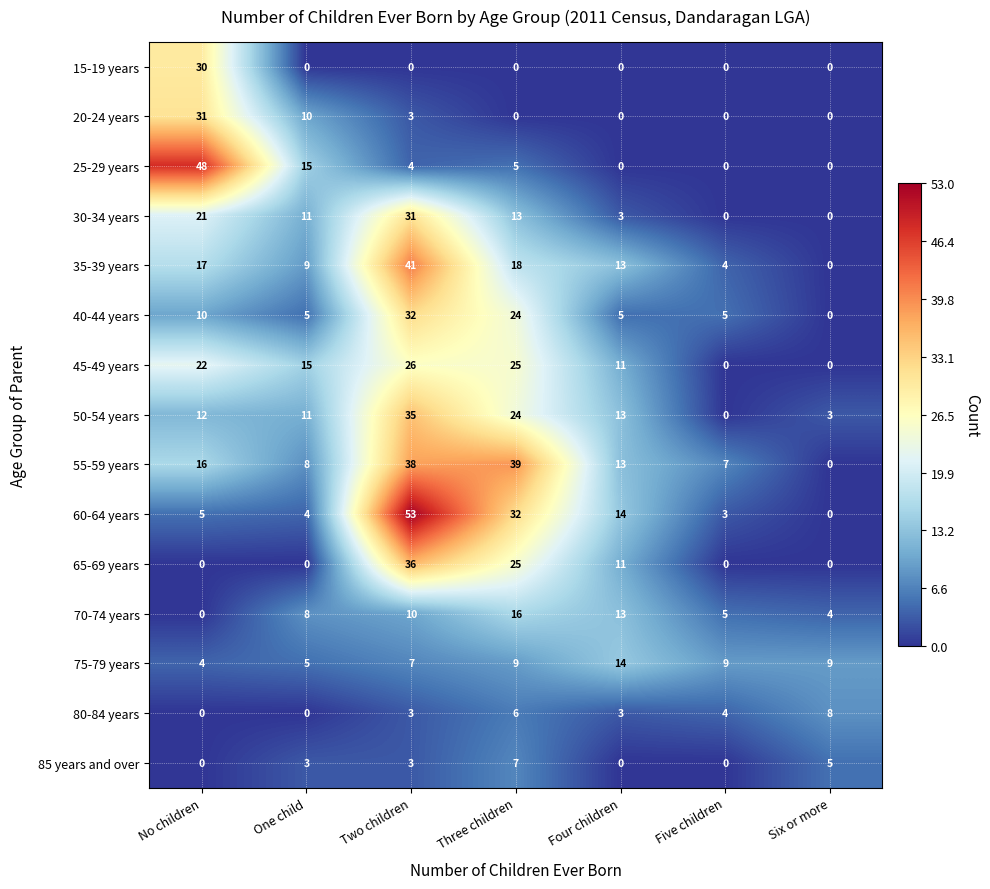

Which series changed the most between One child and Three children?

55-59 years